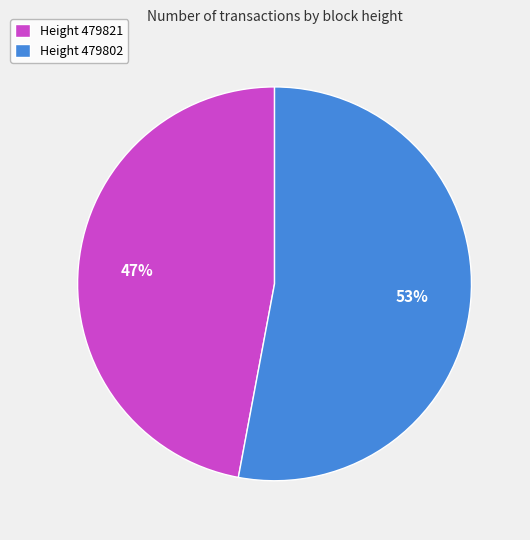

What percentage is the Height 479802 slice, to the nearest percent?

53%